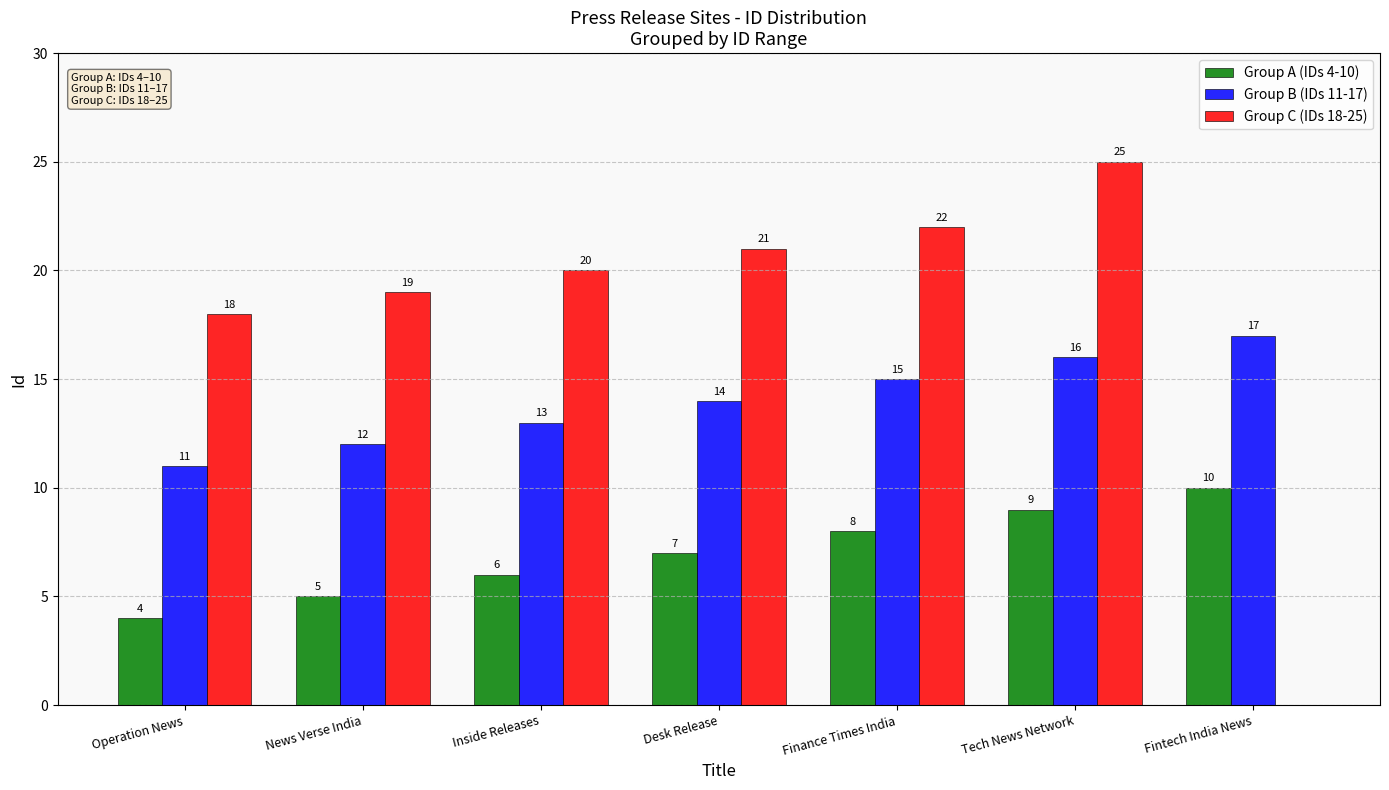

Is the value of Group A (IDs 4-10) at News Verse India greater than the value of Group C (IDs 18-25) at News Verse India?

No